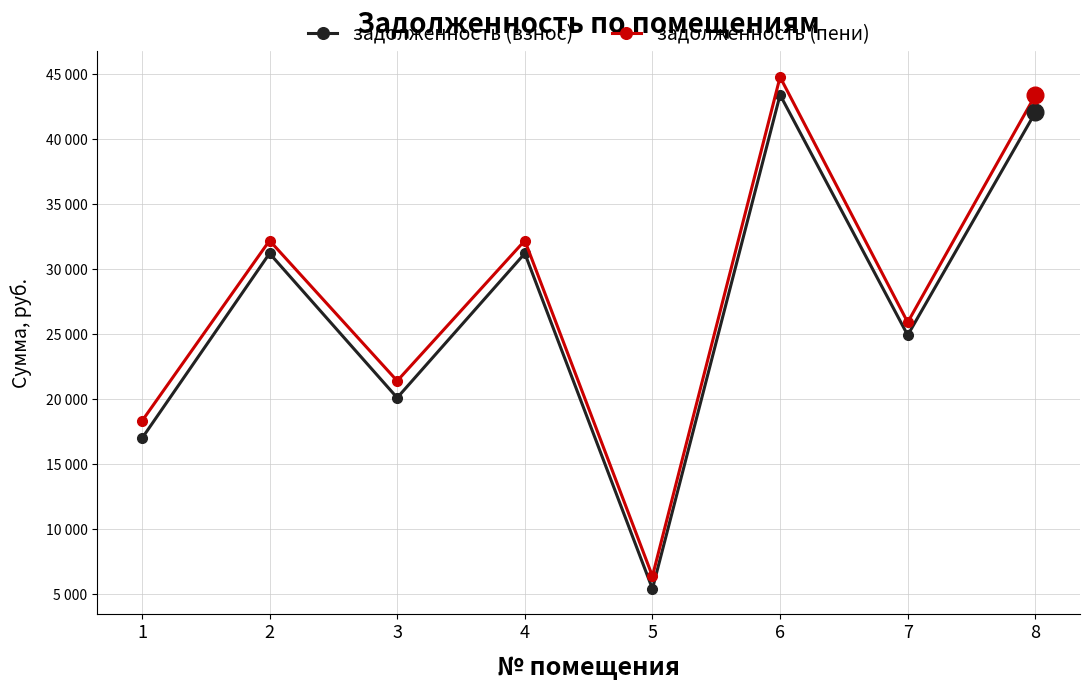

Does the chart have visible grid lines?

Yes